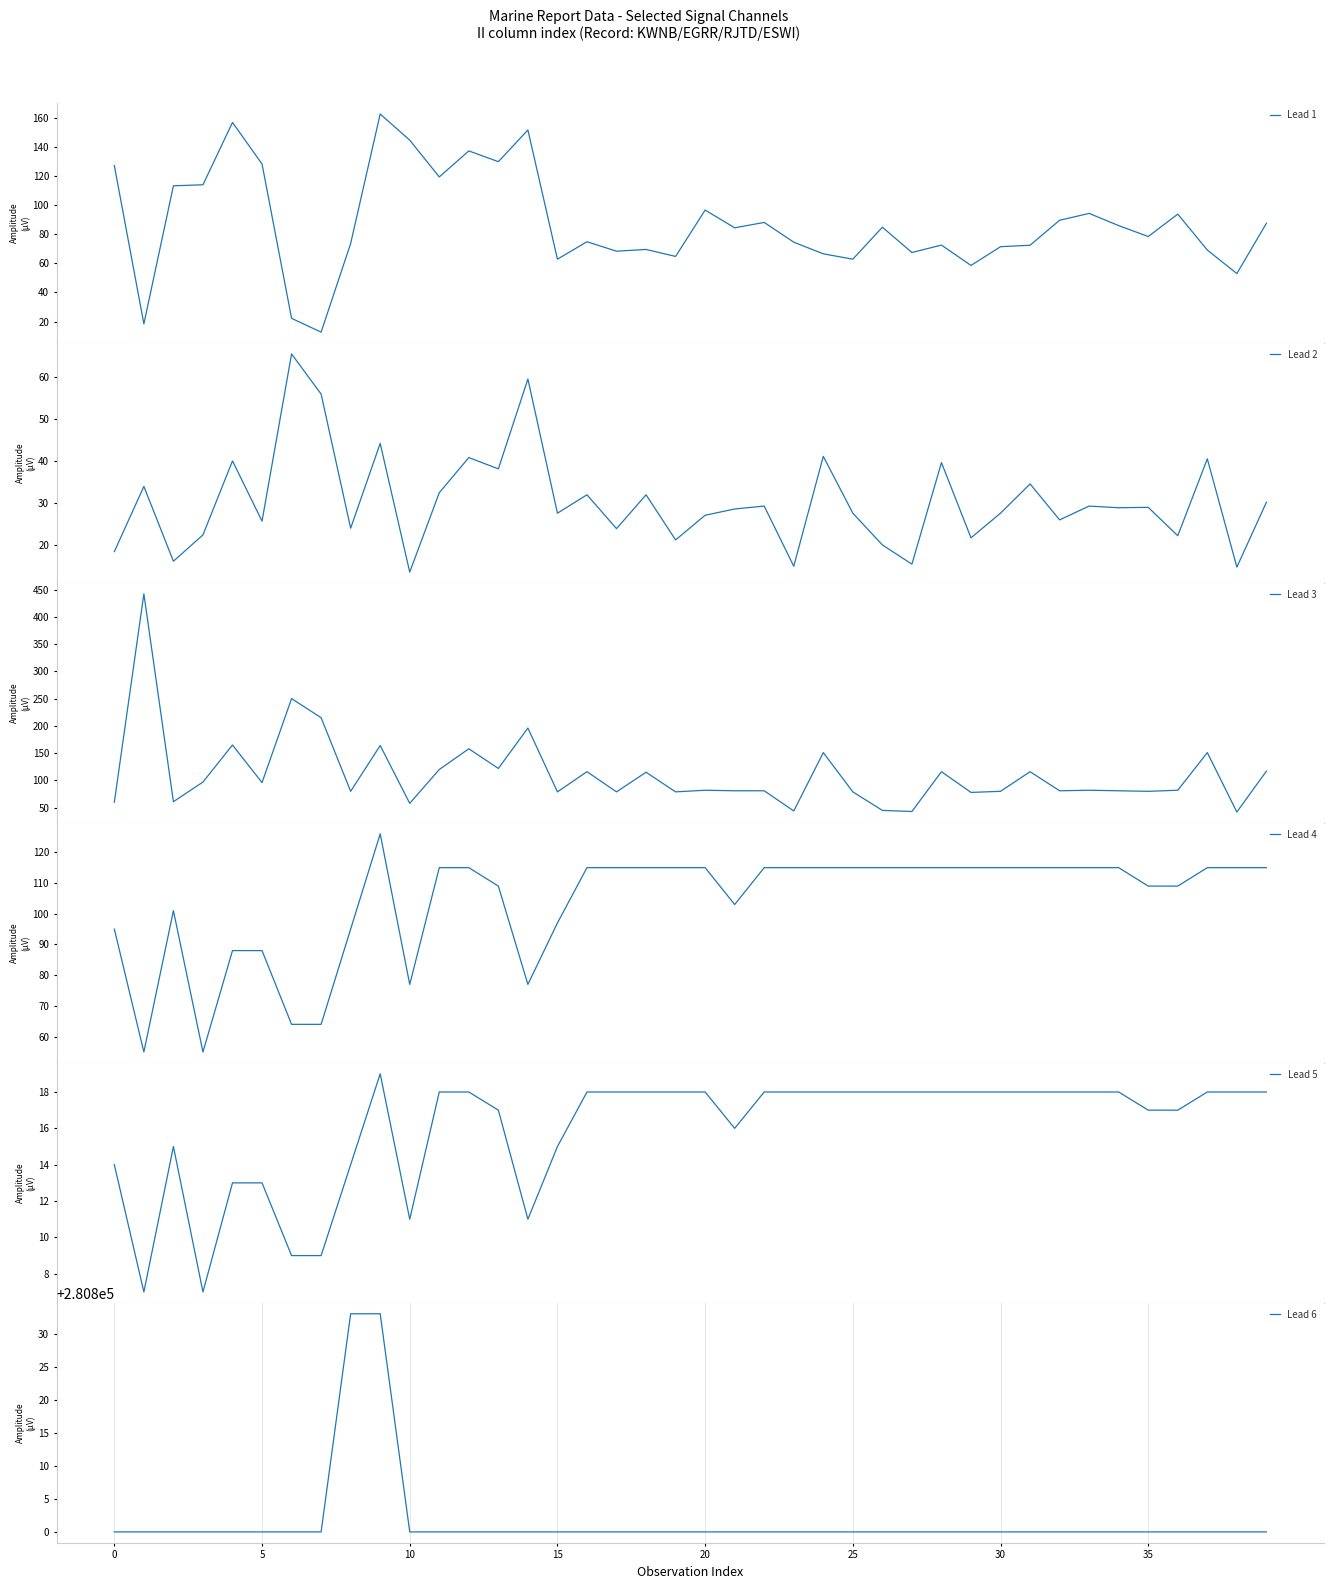

Which series has the largest range (max minus min)?

Lead 3